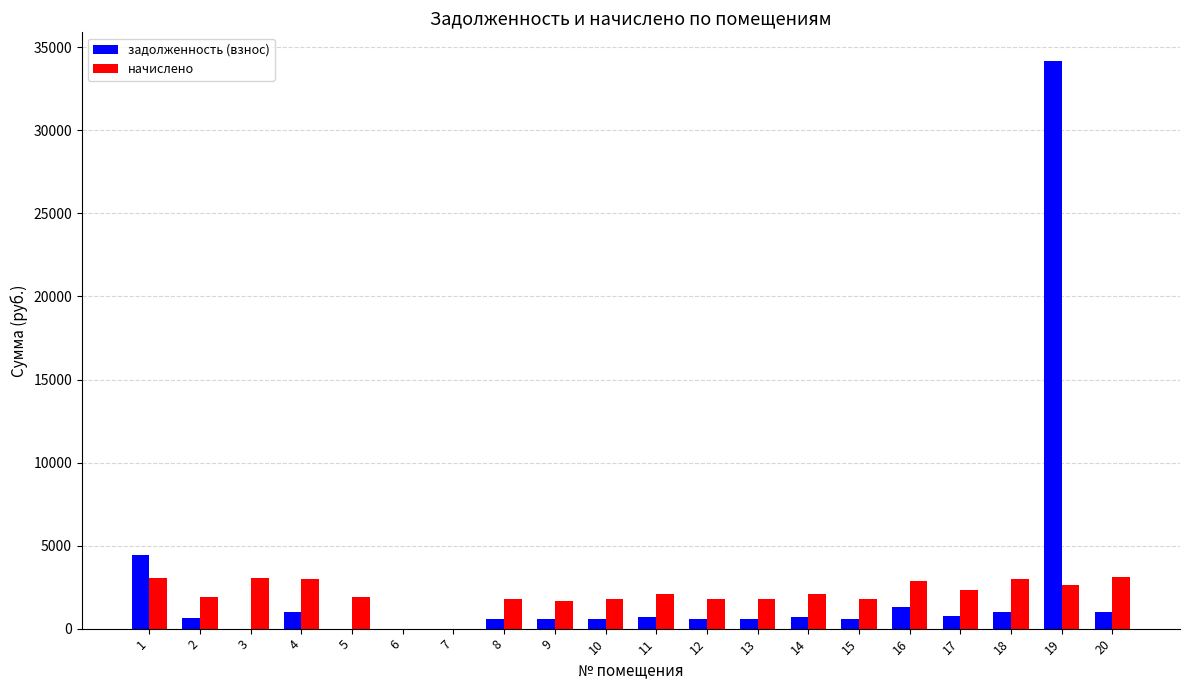

What value does the задолженность (взнос) series have at 17?

782.9